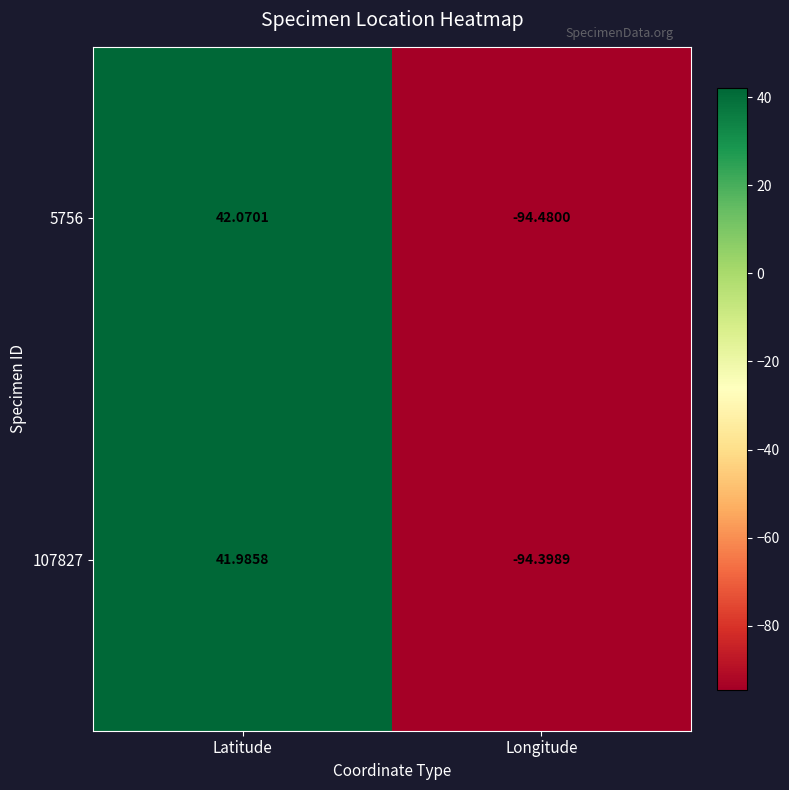

How many distinct data groups are displayed?

2